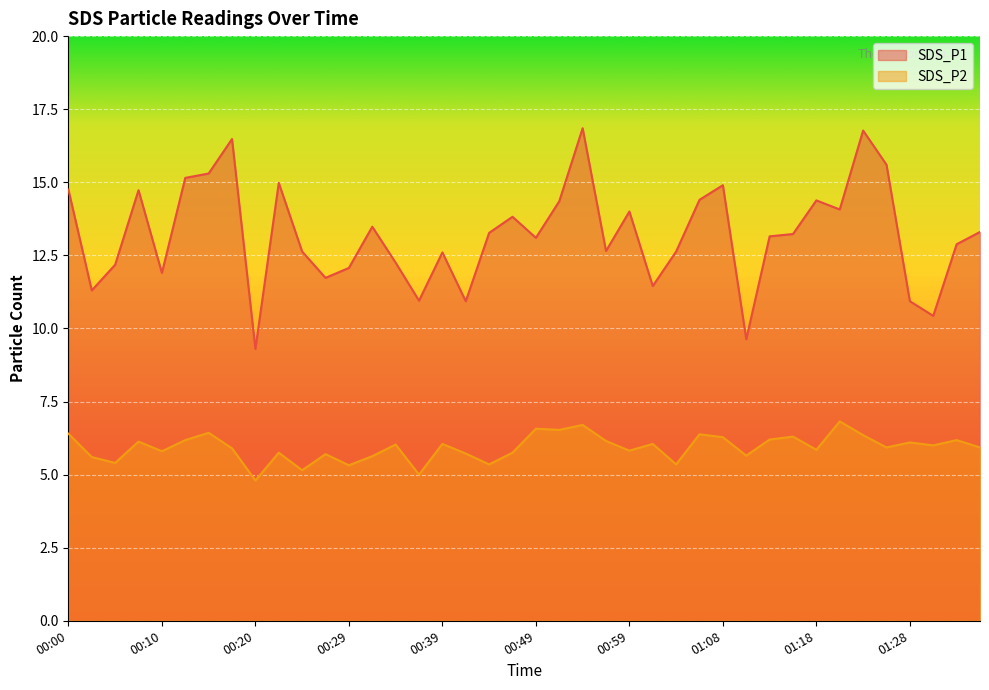

True or false: SDS_P2 and SDS_P1 cross at least once.

False